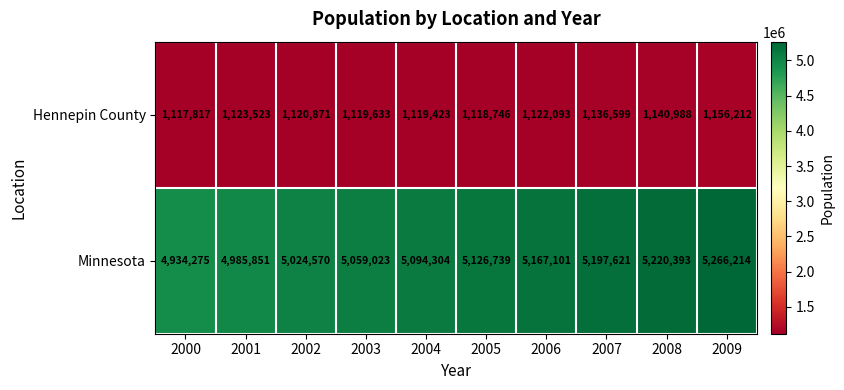

The Hennepin County series shows 1502755 at 2007. True or false?

False